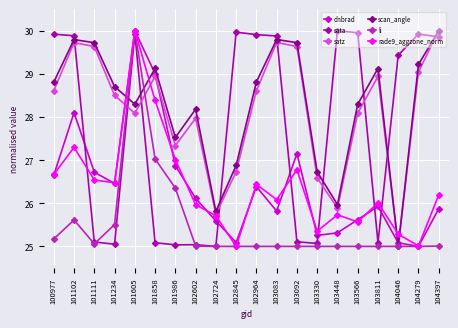

At which label does rade9_aggzone_norm reach its peak?

101605